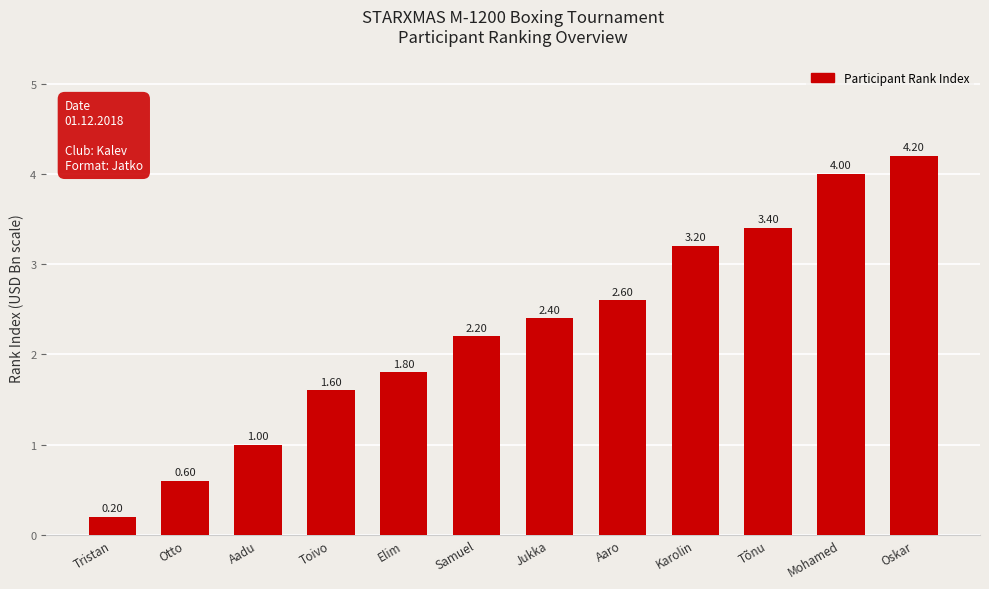

Between Samuel and Otto, which is larger?

Samuel